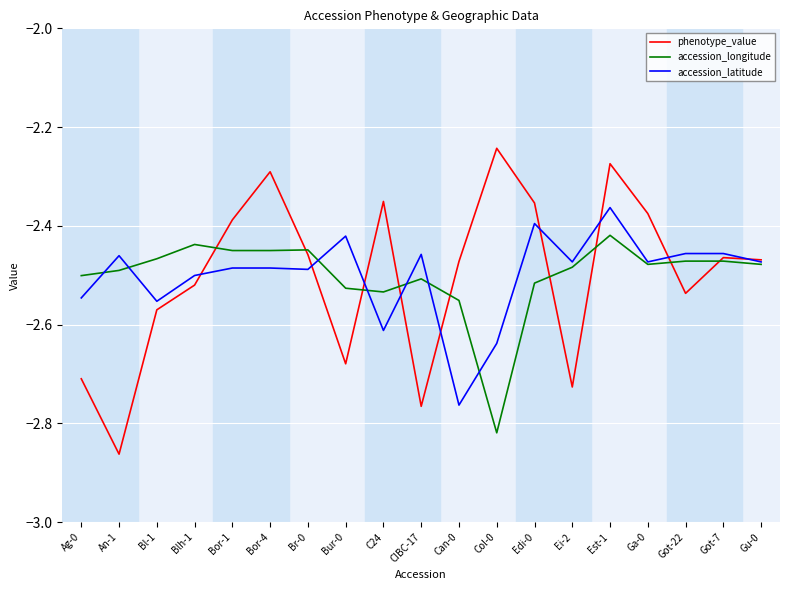

True or false: accession_latitude and accession_longitude cross at least once.

True